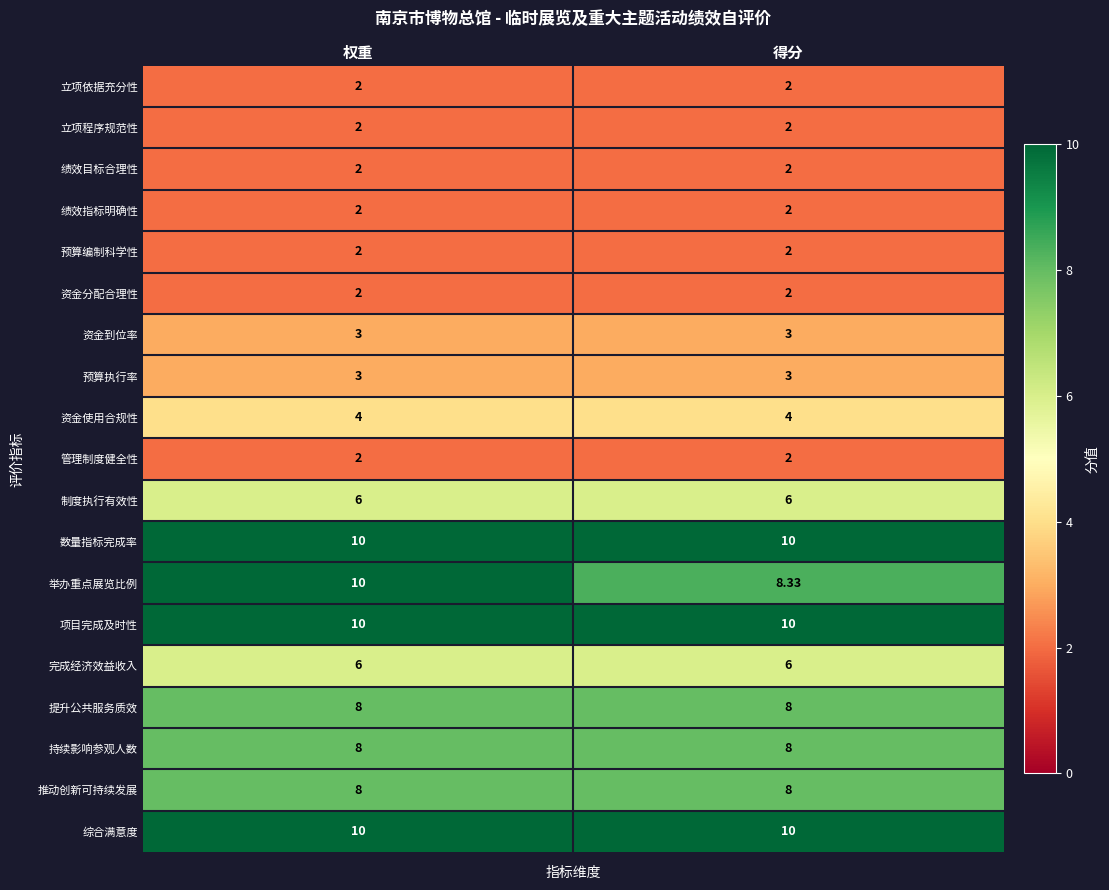

Is the value of 立项依据充分性 at 得分 greater than the value of 推动创新可持续发展 at 得分?

No